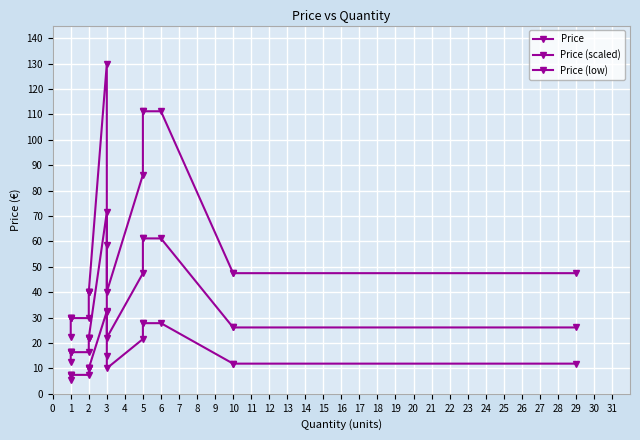

What are all the series names shown in the legend?

Price, Price (scaled), Price (low)